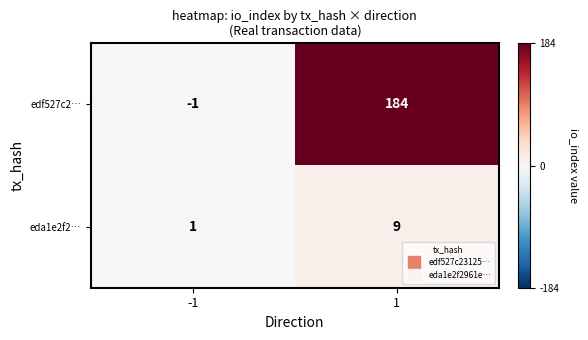

Rank the series by their average value, from lowest to highest.

eda1e2f2…, edf527c2…